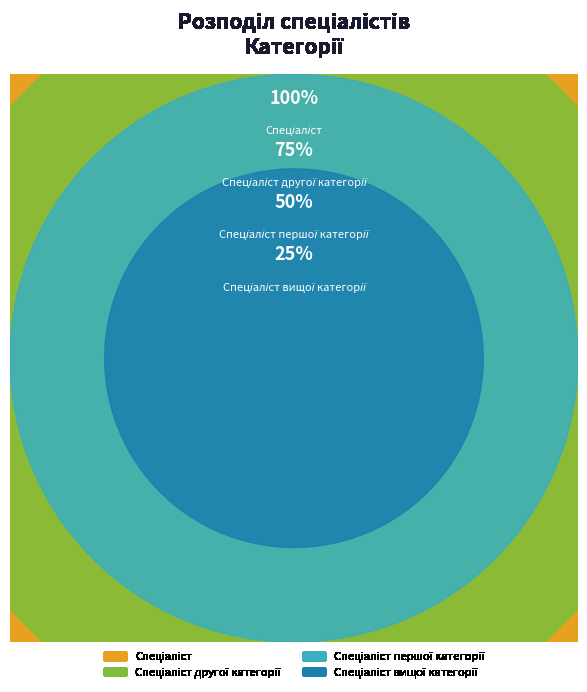

Does Спеціаліст вищої категорії account for over 50% of the chart?

No